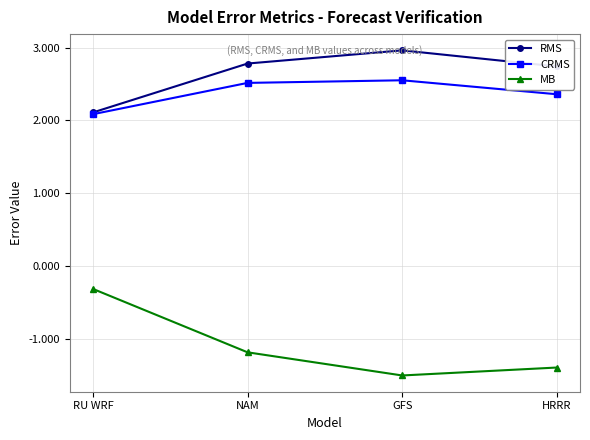

At how many categories does at least one series exceed 0?

4